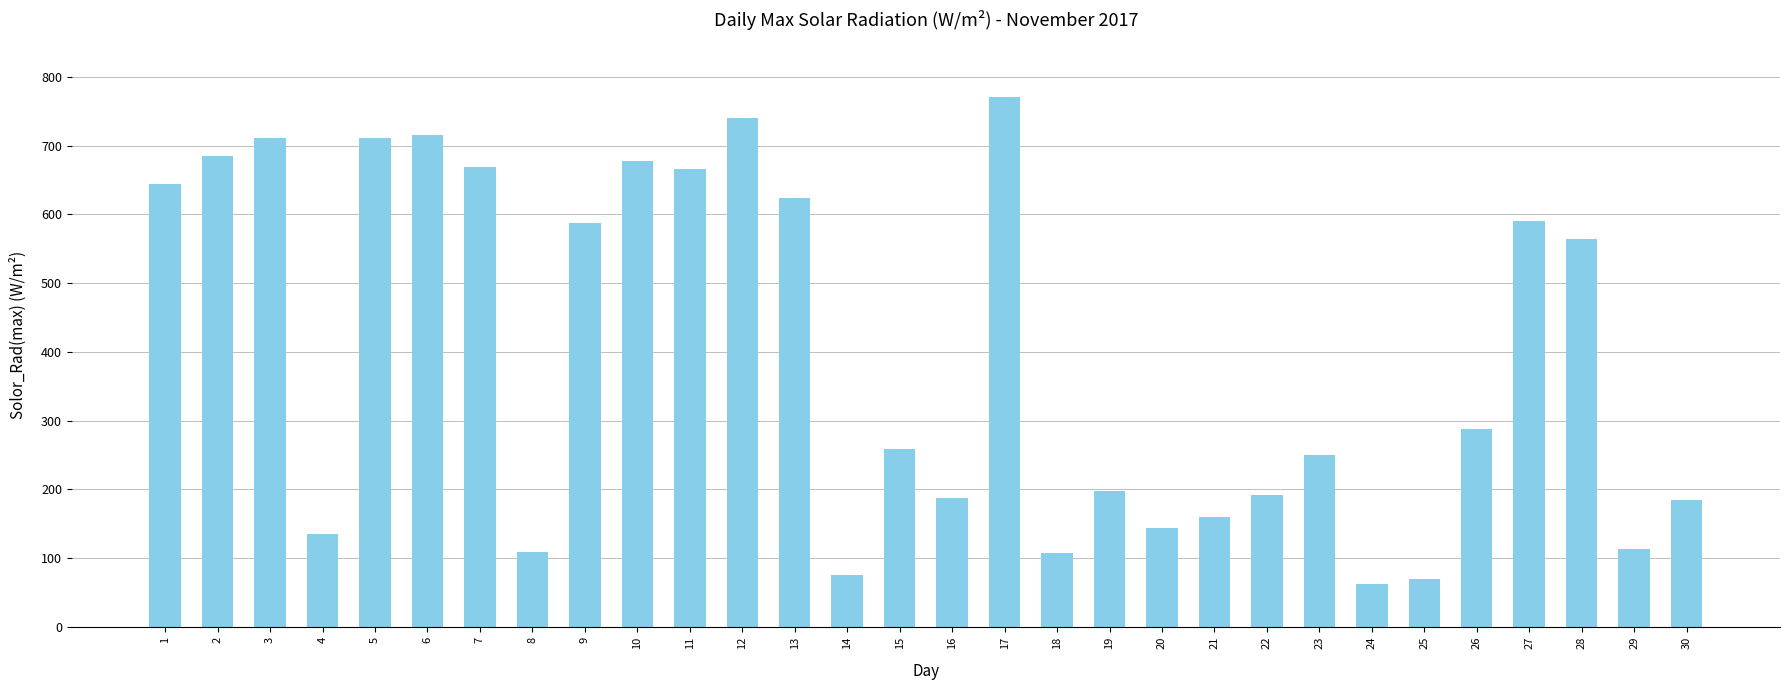

Which category has the lowest value across all series?

24